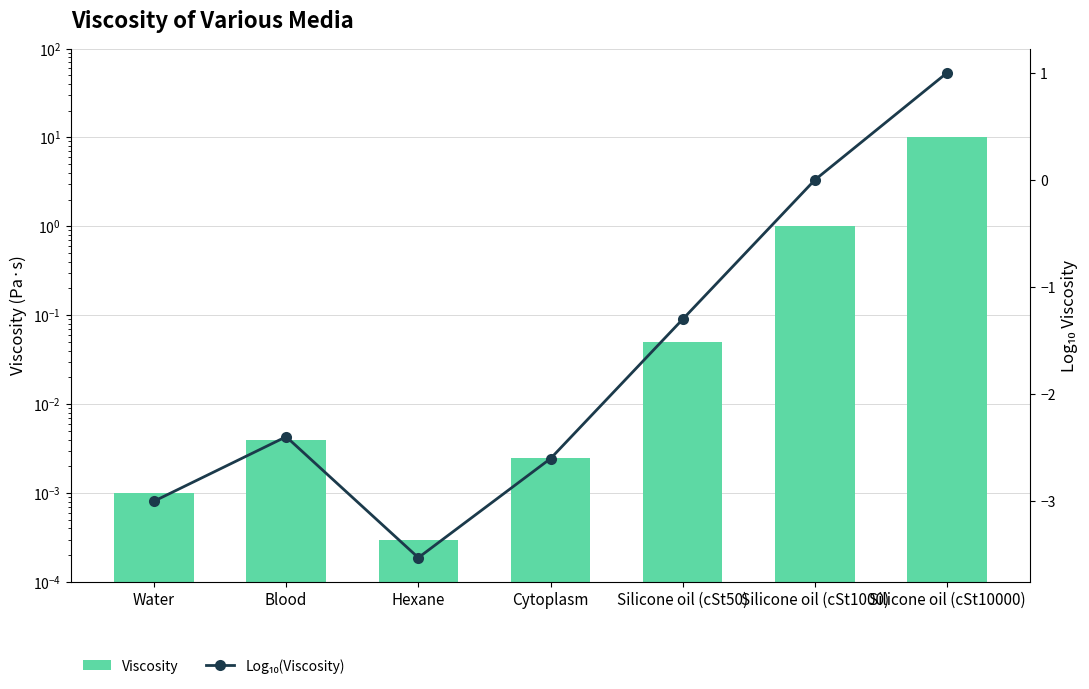

Which series has the largest total across all categories?

Viscosity